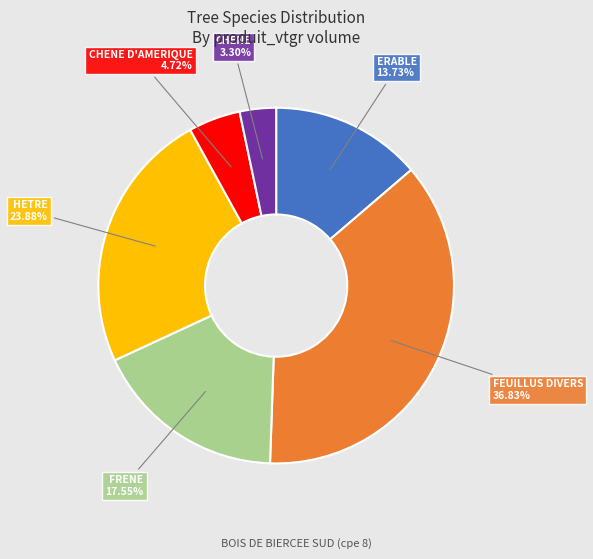

Is there a majority slice in this chart?

No